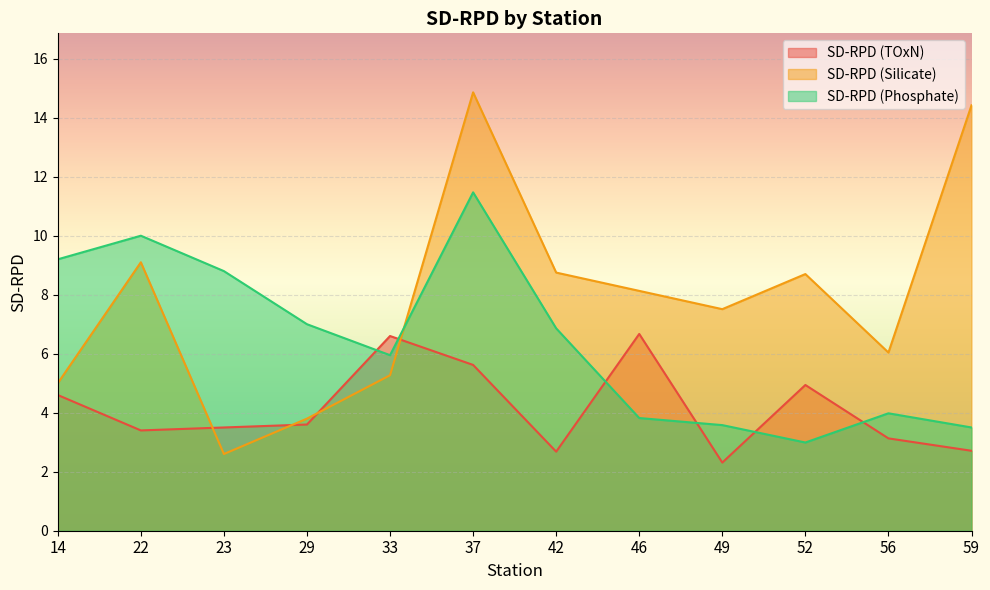

Reading left to right, list all the values displayed in this chart.

SD-RPD (TOxN): 4.6	3.4	3.5	3.6	6.6	5.6	2.7	6.7	2.3	4.9	3.1	2.7
SD-RPD (Silicate): 5.0	9.1	2.6	3.8	5.3	14.9	8.8	8.1	7.5	8.7	6.0	14.4
SD-RPD (Phosphate): 9.2	10.0	8.8	7.0	6.0	11.5	6.9	3.8	3.6	3.0	4.0	3.5